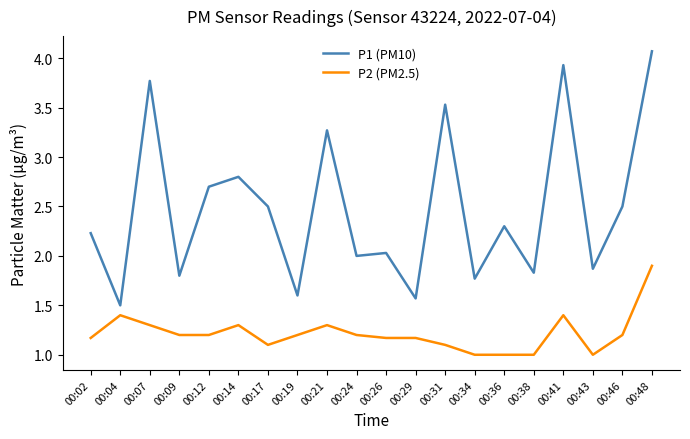

The value of P1 (PM10) at 00:14 is 3.9. True or false?

False